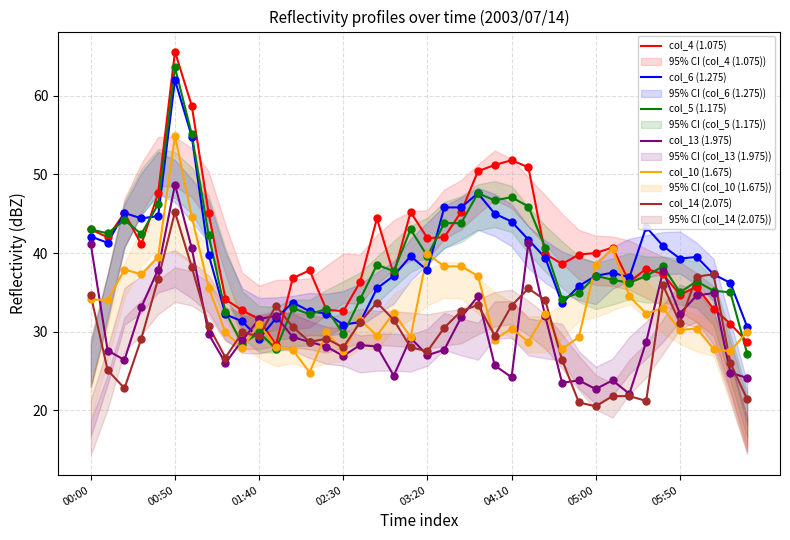

What are all the series names shown in the legend?

col_4 (1.075), col_6 (1.275), col_5 (1.175), col_13 (1.975), col_10 (1.675), col_14 (2.075)